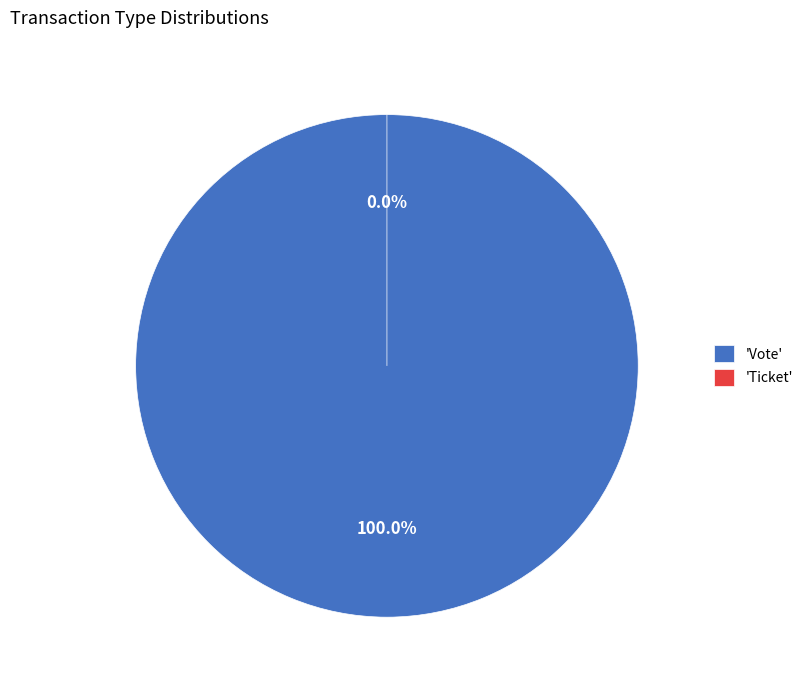

True or false: Ticket accounts for 1% of the total.

False